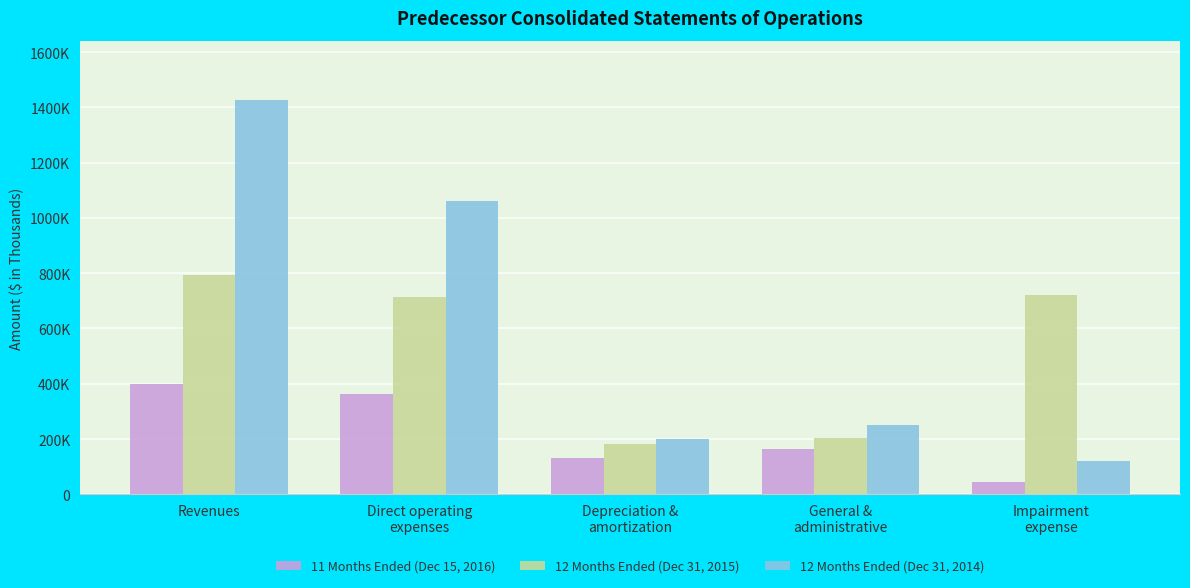

What are all the series names shown in the legend?

11 Months Ended (Dec 15, 2016), 12 Months Ended (Dec 31, 2015), 12 Months Ended (Dec 31, 2014)